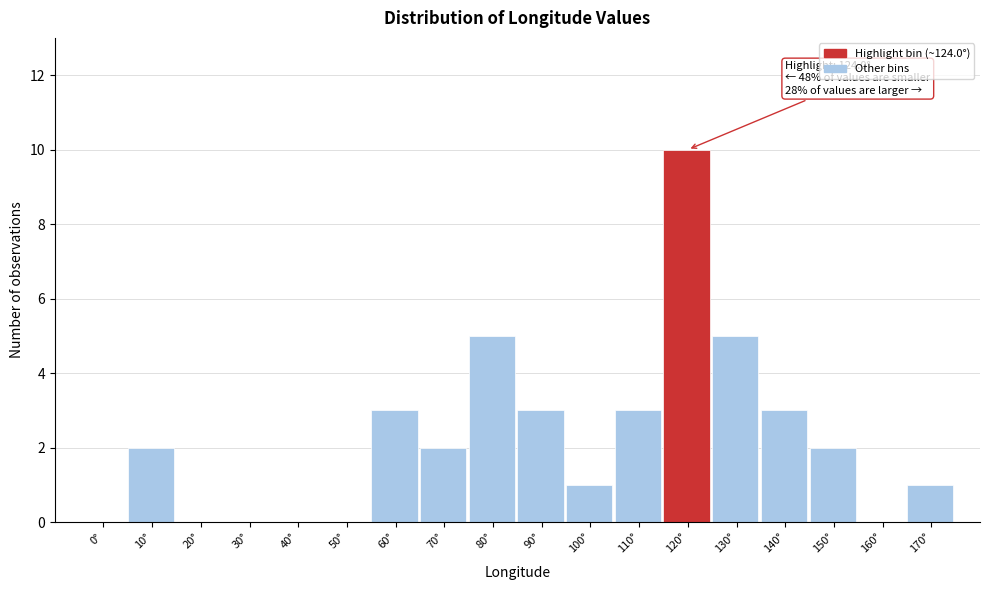

Reading left to right, list all the values displayed in this chart.

0°=0	10°=2	20°=0	30°=0	40°=0	50°=0	60°=3	70°=2	80°=5	90°=3	100°=1	110°=3	120°=10	130°=5	140°=3	150°=2	160°=0	170°=1